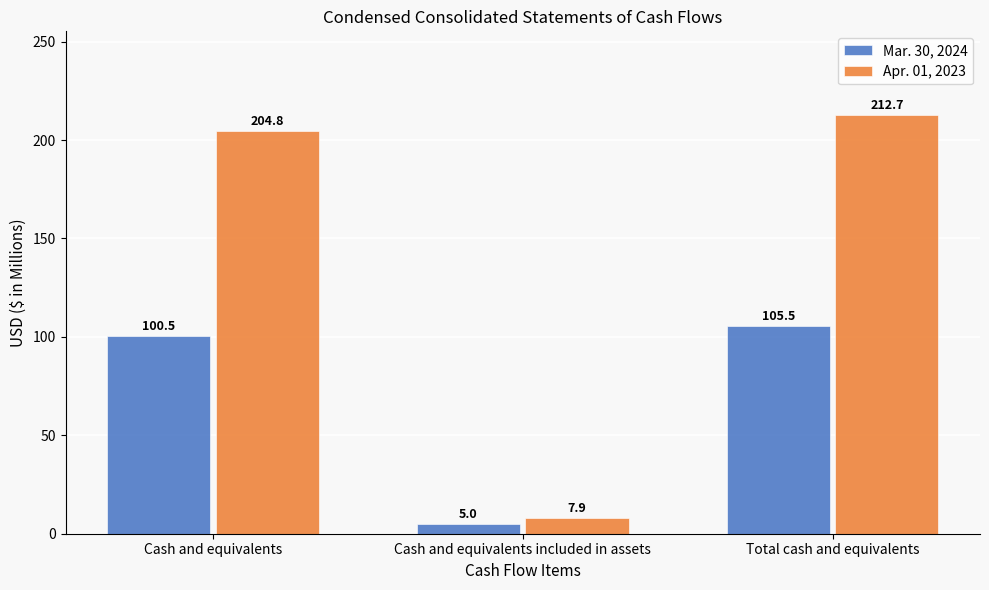

True or false: Mar. 30, 2024 has a value of 100.5 at Cash and equivalents.

True